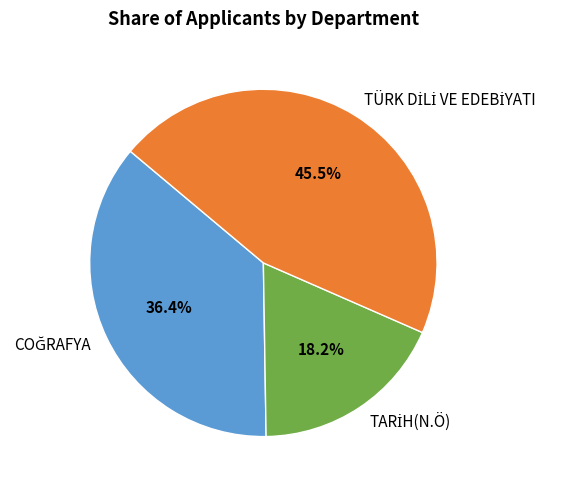

Is there a majority slice in this chart?

No